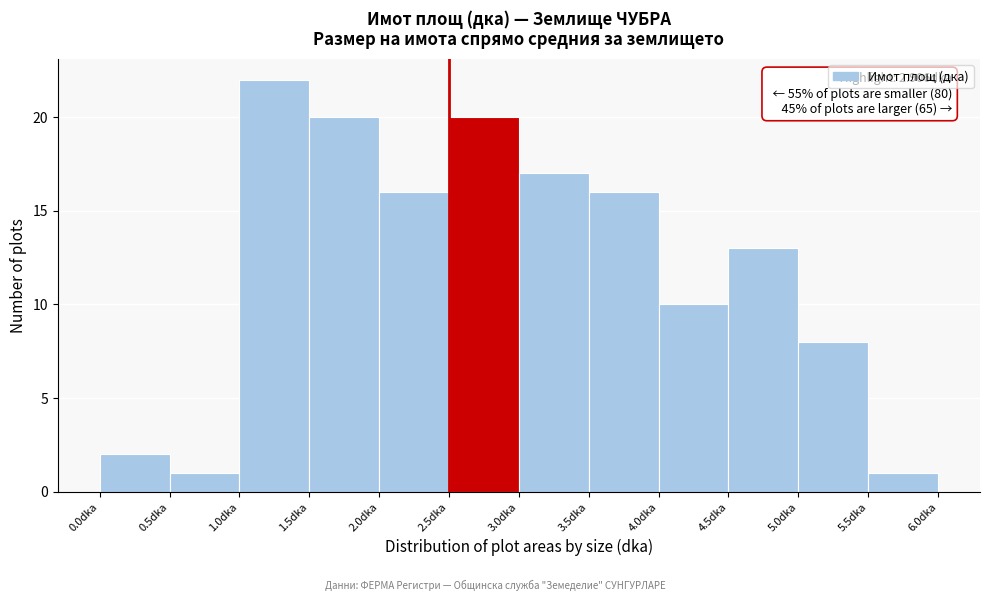

Which range on the x-axis has the tallest bar?

1.0 to 1.5